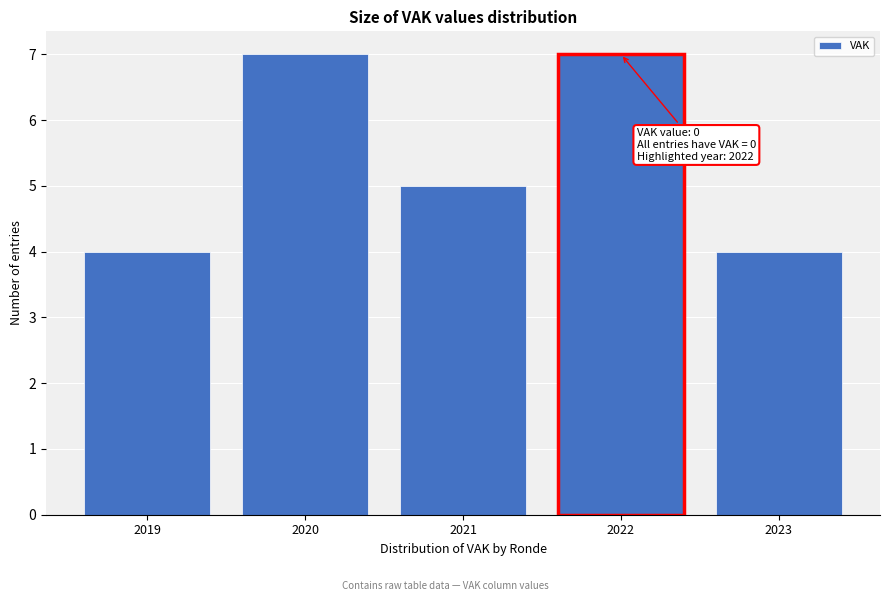

Reading left to right, extract all data points from this chart.

4	7	5	7	4